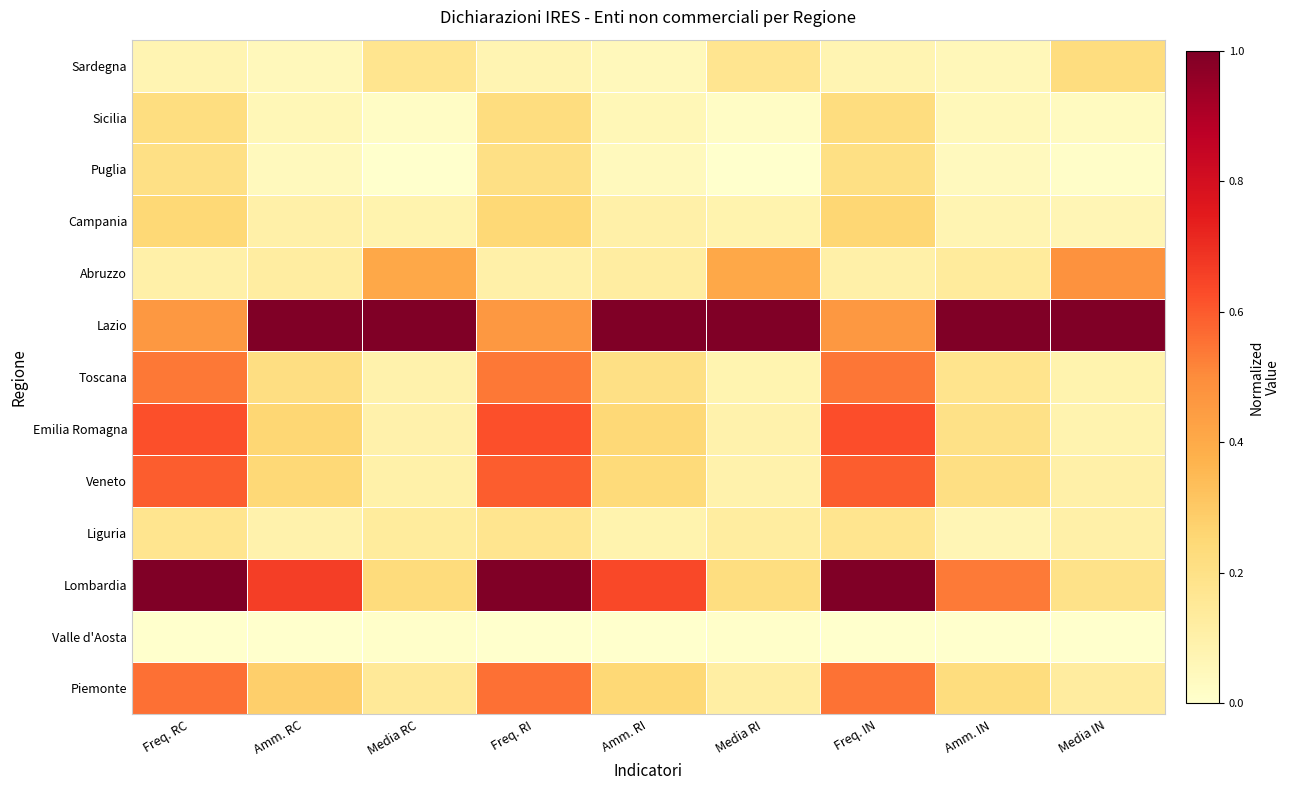

Which label corresponds to the largest value in the chart?

Freq. RC